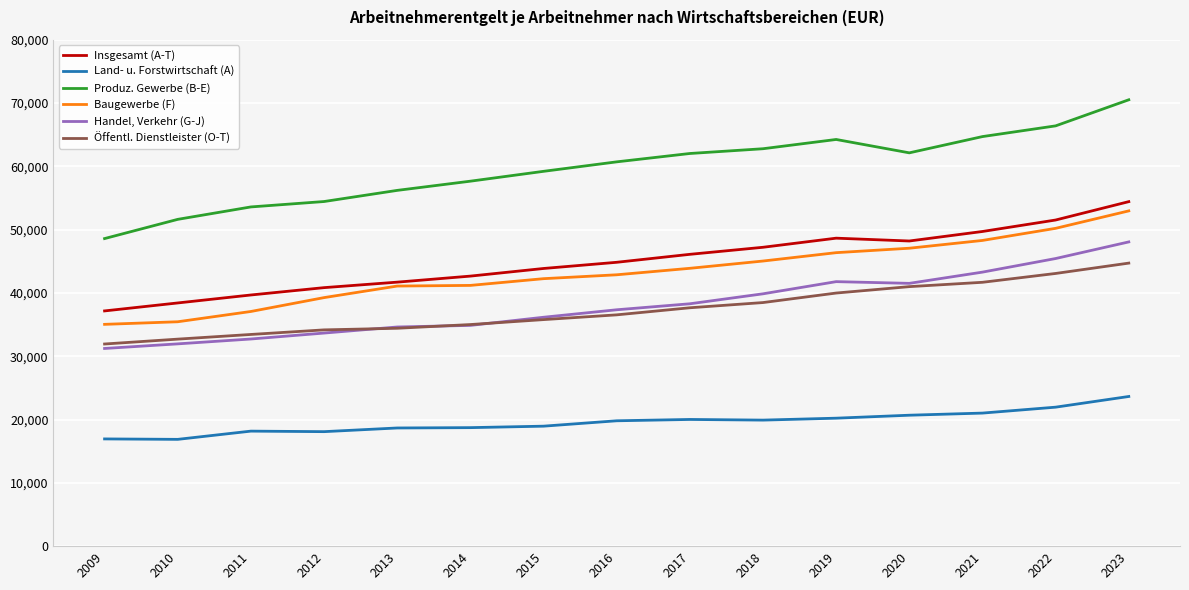

What is the sum of the Öffentl. Dienstleister (O-T) values at 2015 and 2016?

72325